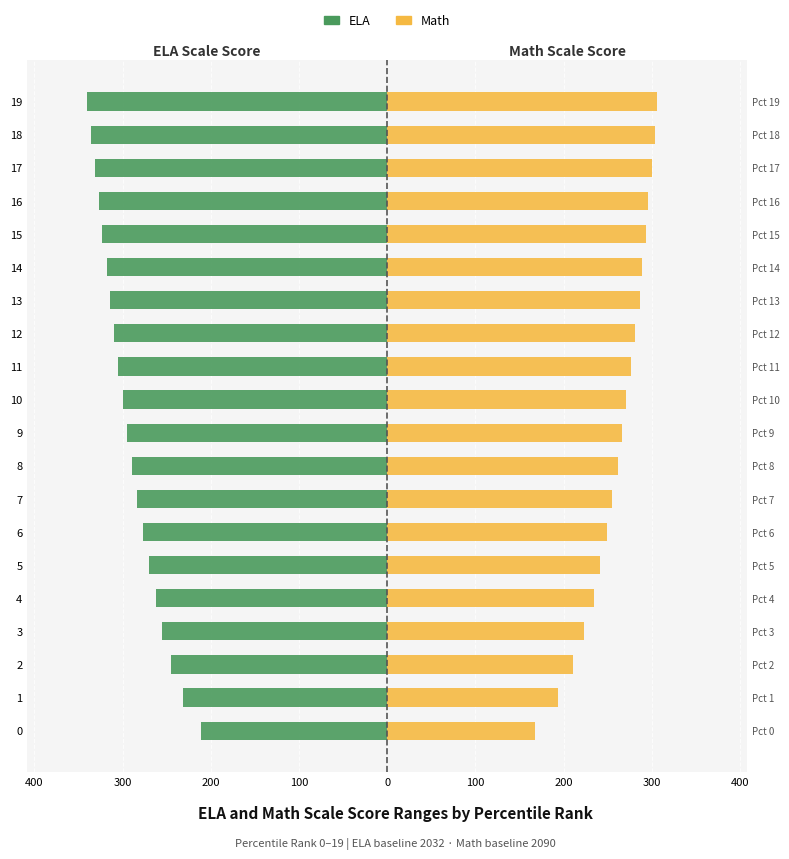

What is the sum of all ELA values?

-5824